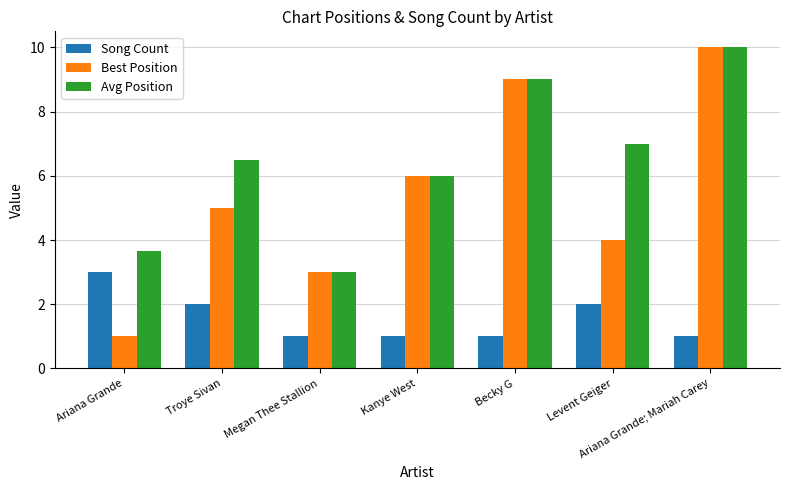

The Avg Position series shows 14.4 at Ariana Grande; Mariah Carey. True or false?

False